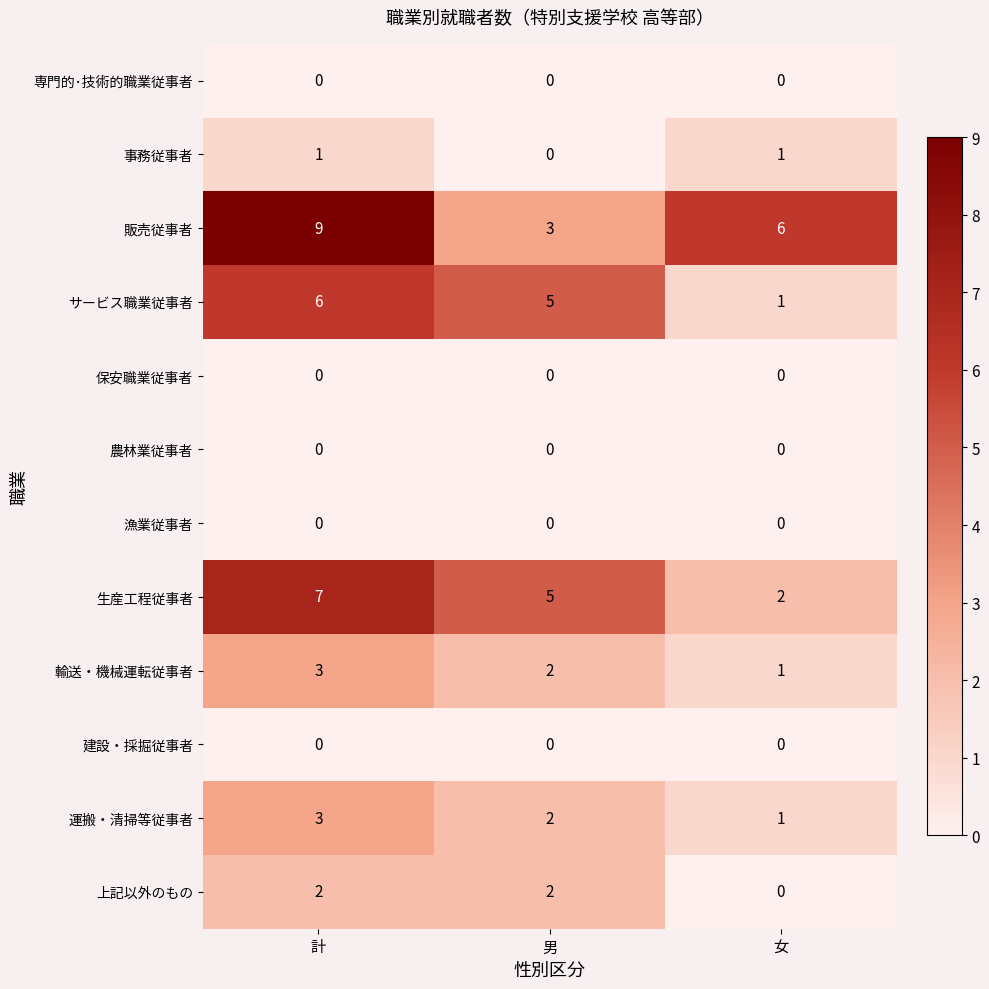

What is the approximate value of 販売従事者 at 女?

6